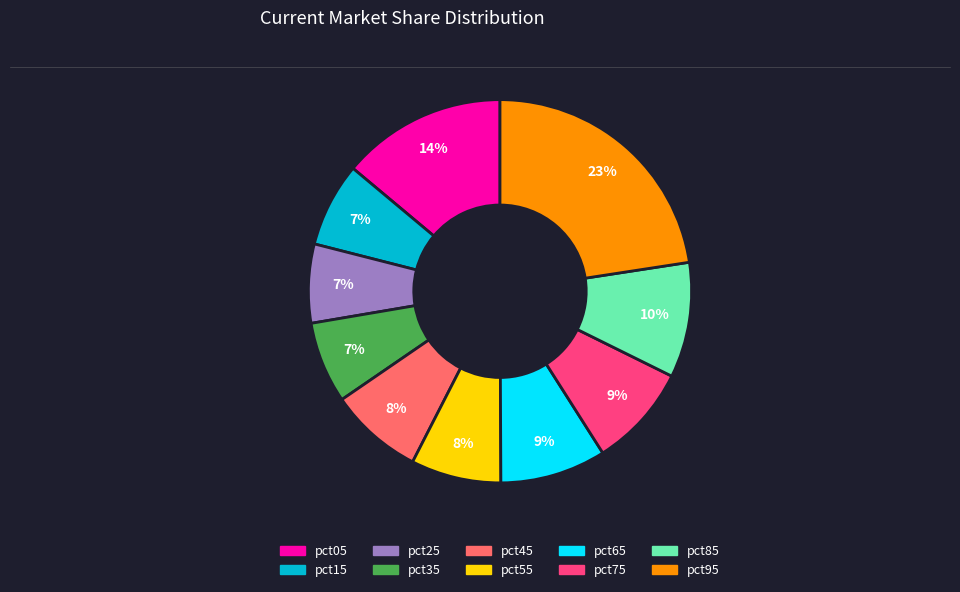

The pct85 slice represents 2% of the pie. True or false?

False